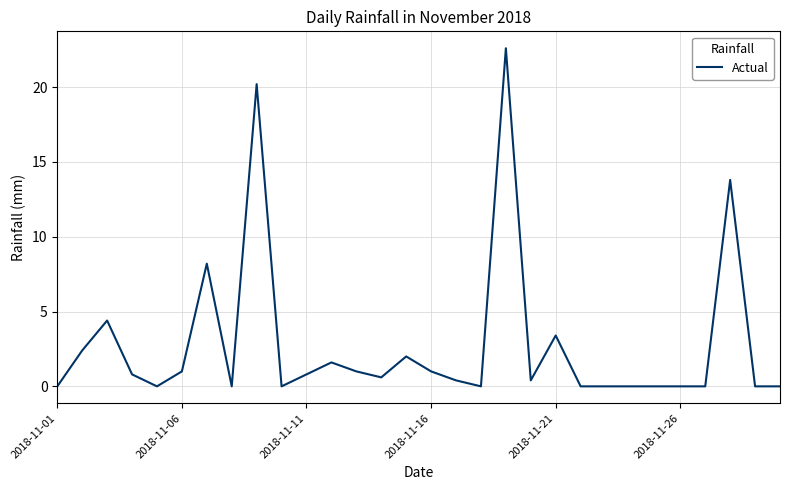

What is the maximum value shown in the chart?

22.6